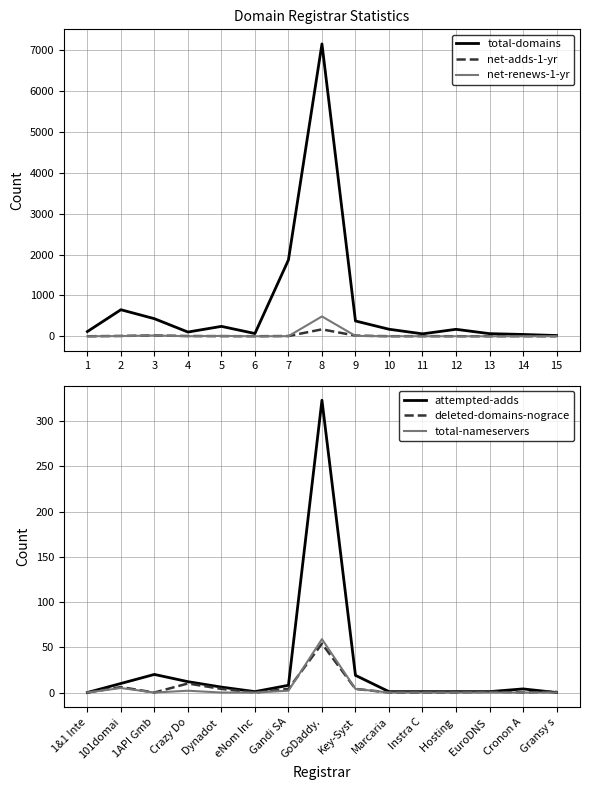

What are all the series names shown in the legend?

total-domains, net-adds-1-yr, net-renews-1-yr, attempted-adds, deleted-domains-nograce, total-nameservers